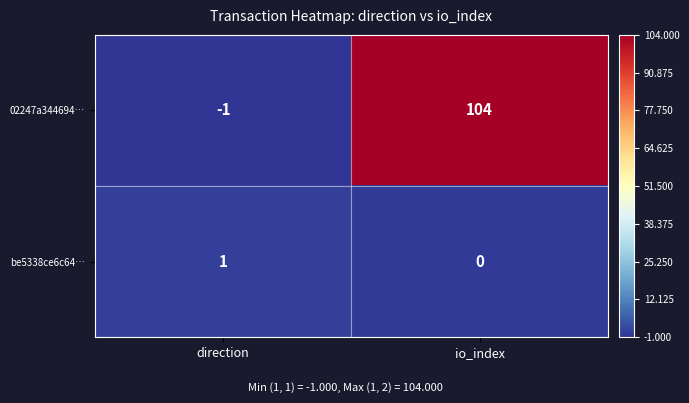

Which category has the highest value across all series?

io_index